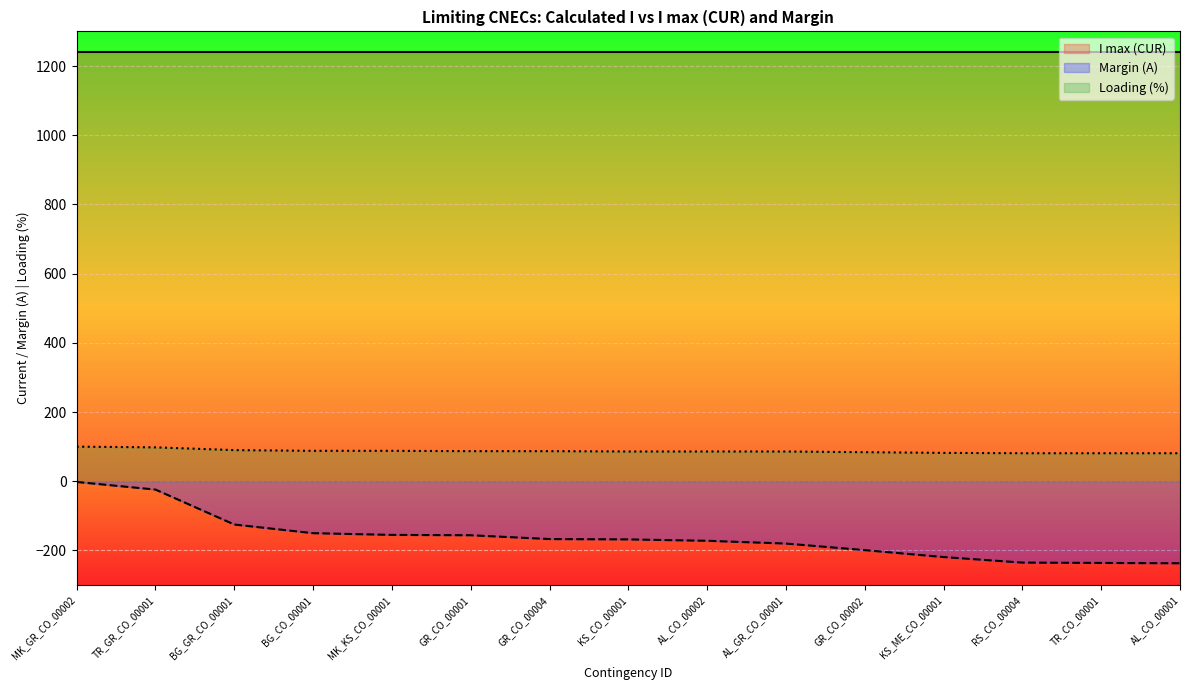

What position from the right is GR_CO_00004?

9